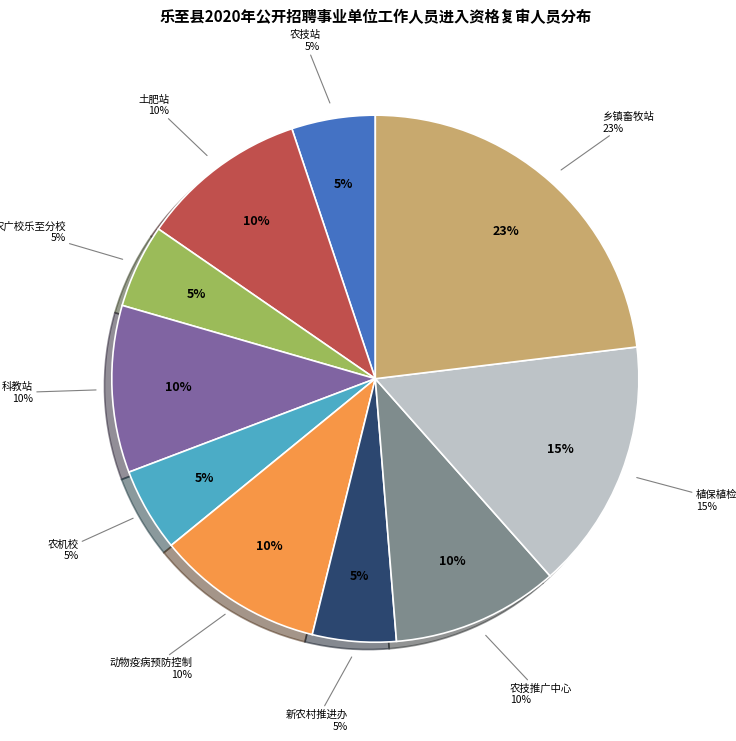

To the nearest percent, what portion does 乐至县农业局农技站 represent?

5%